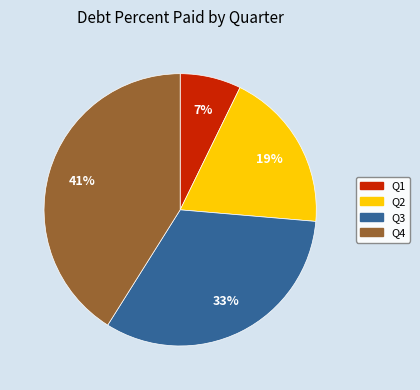

Is Q2 the majority of the pie?

No